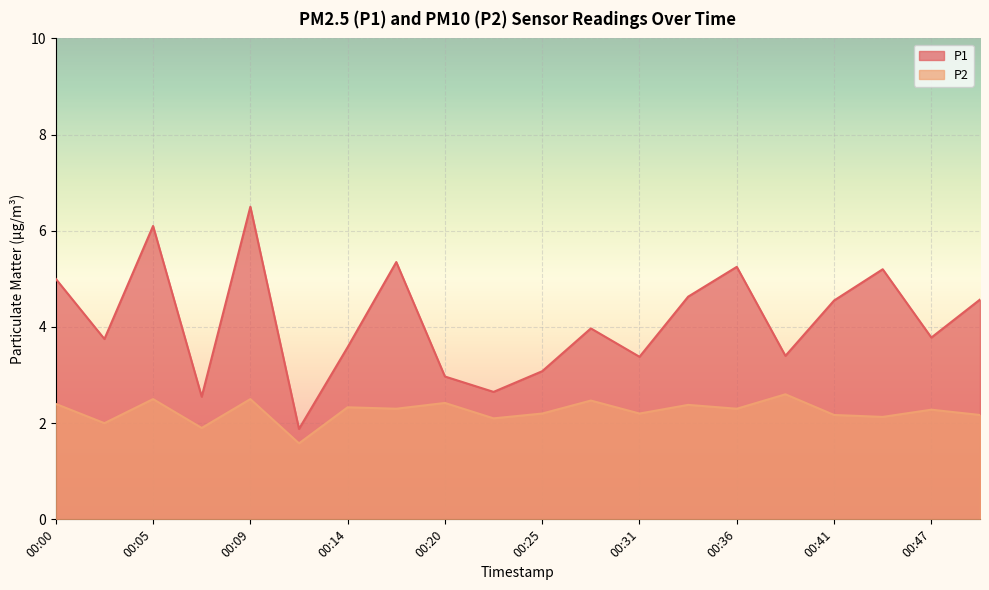

Which series has the widest spread of values?

P1